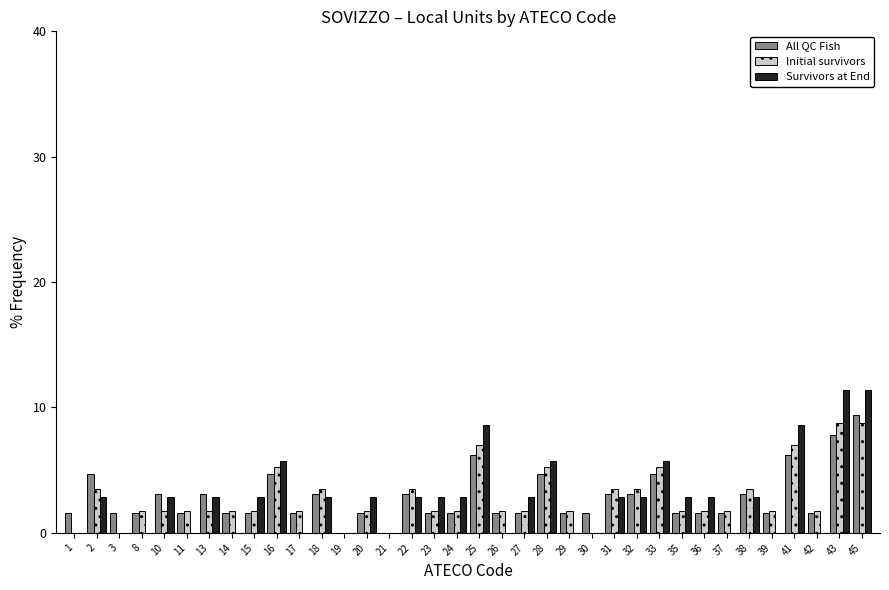

What is the sum of the Survivors at End values at 28 and 27?

8.6